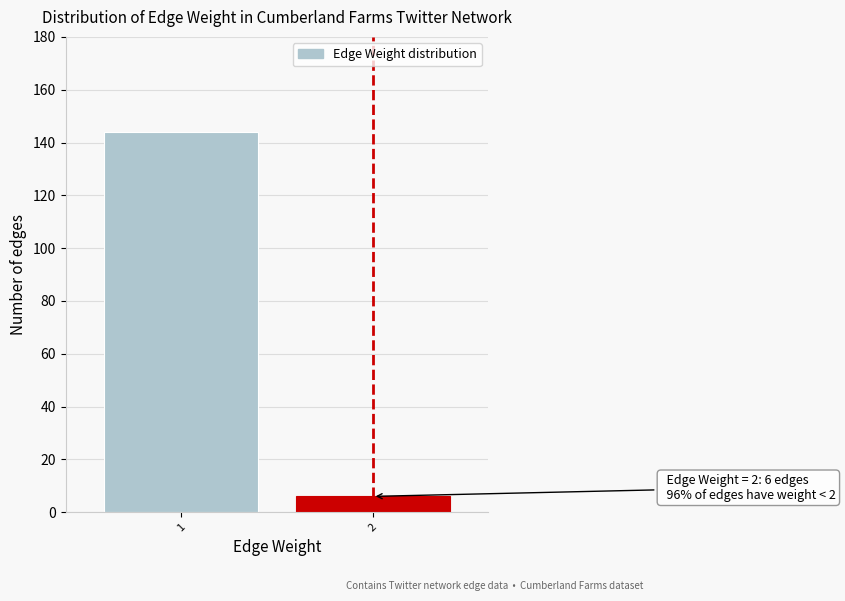

Reading right to left, transcribe all the data shown in this chart.

6	144